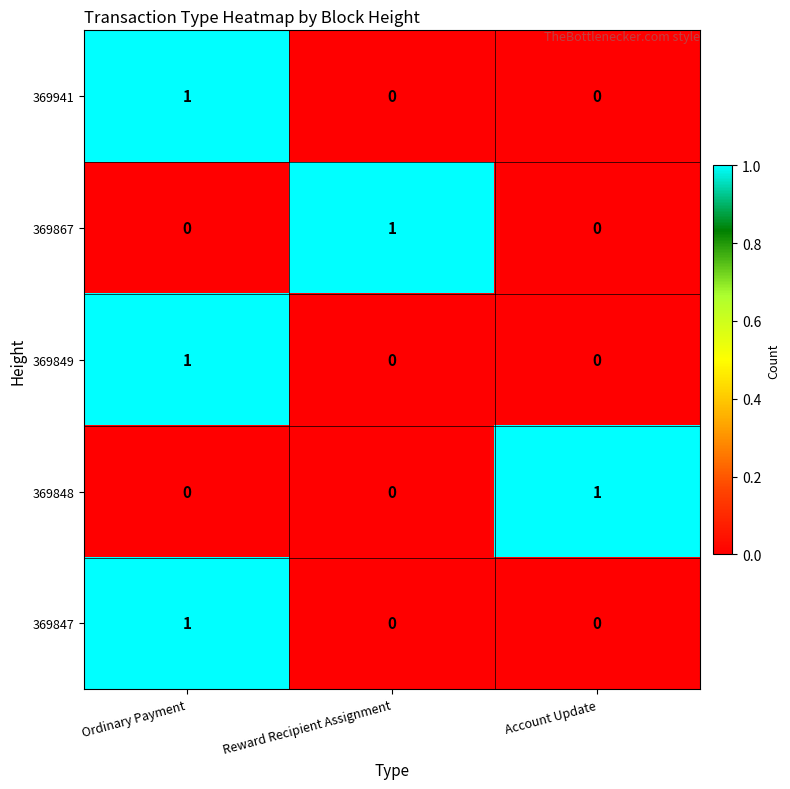

Is it true that 369941 equals -1 at Account Update?

False